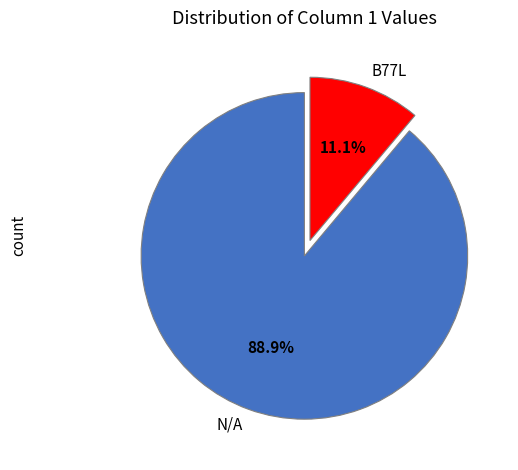

Rank the categories by value from lowest to highest.

B77L, N/A